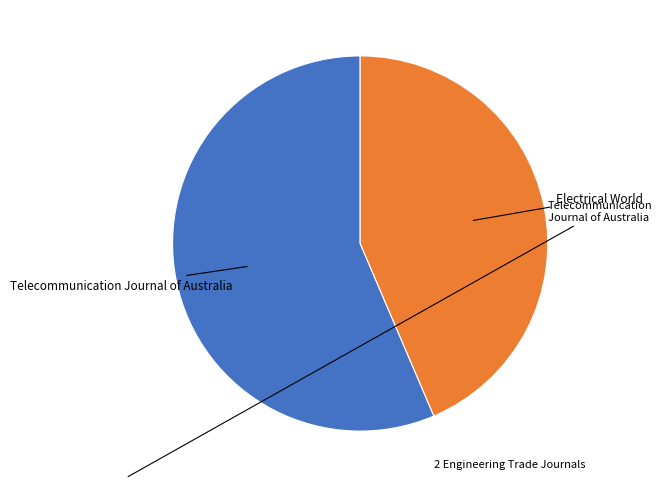

Count the number of slices in the pie.

2